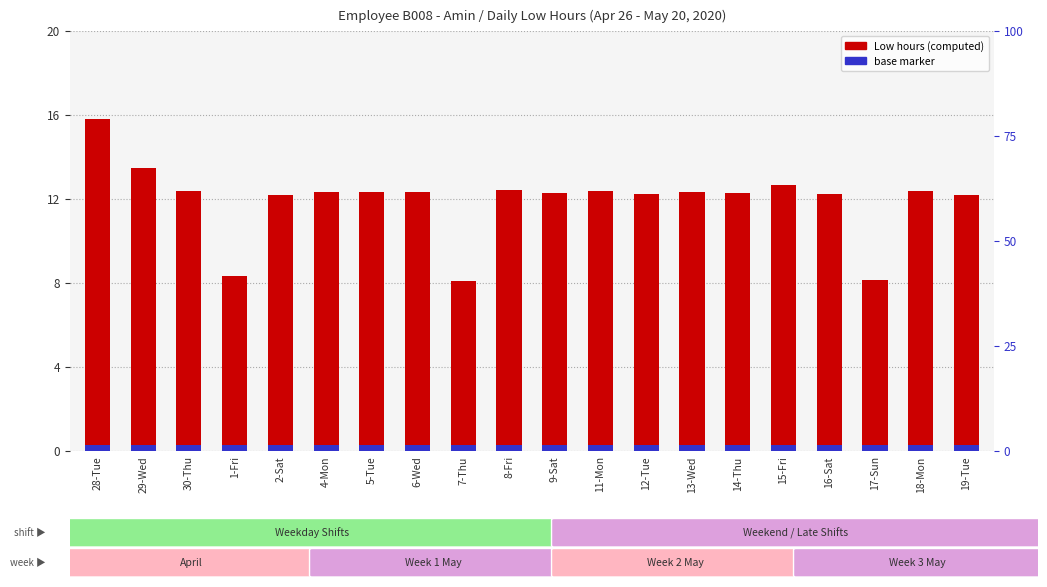

The chart shows a value of 21.4 at 15-Fri. True or false?

False